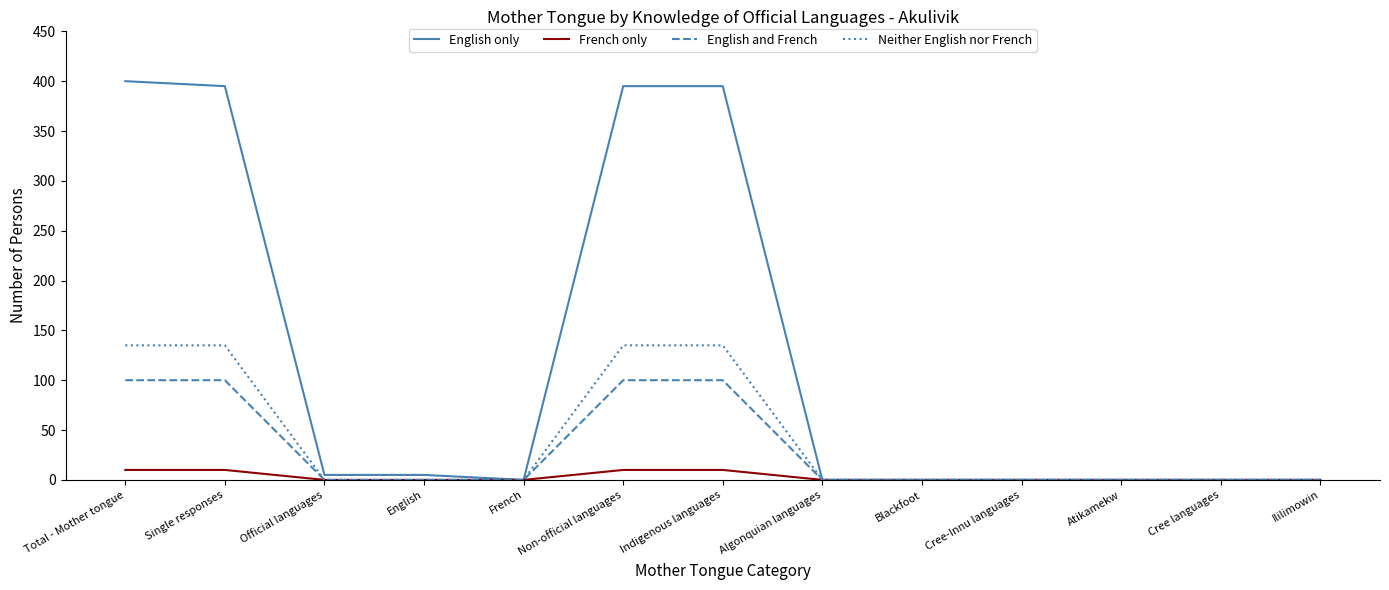

What is the difference between the second highest and minimum values in the French only series?

10